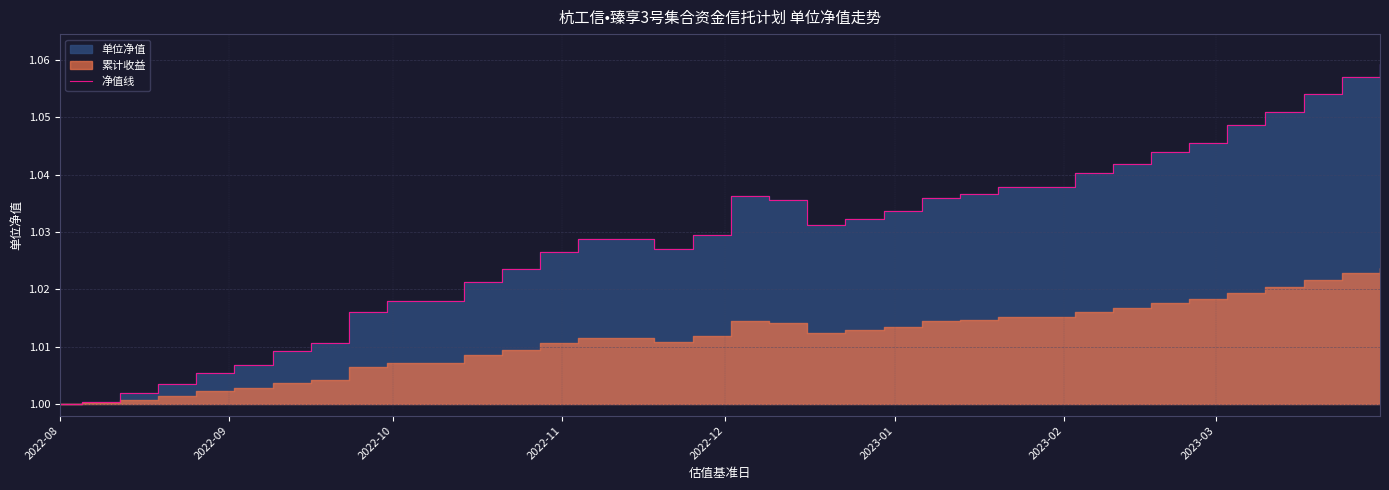

What is the maximum value shown in the chart?

1.1